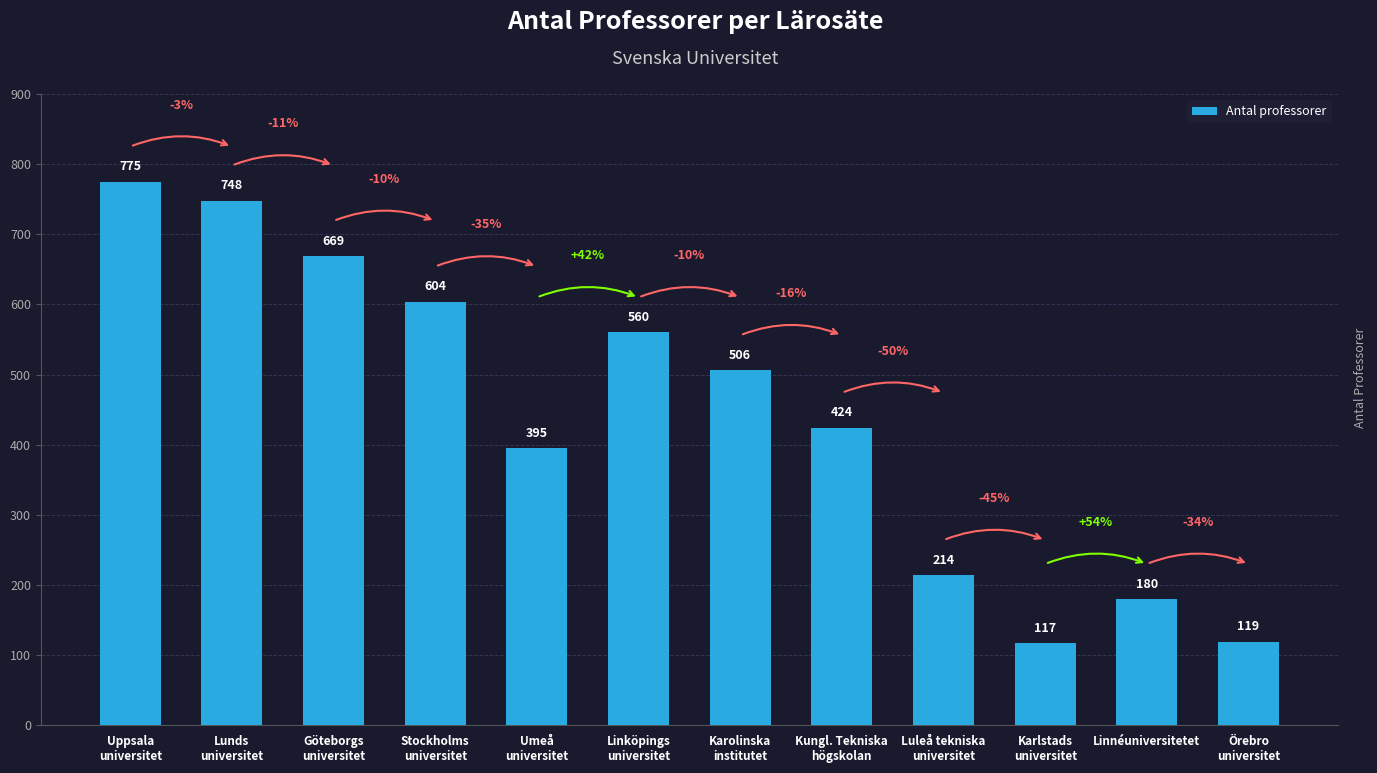

True or false: the data shows 560 at Linköpings
universitet.

True